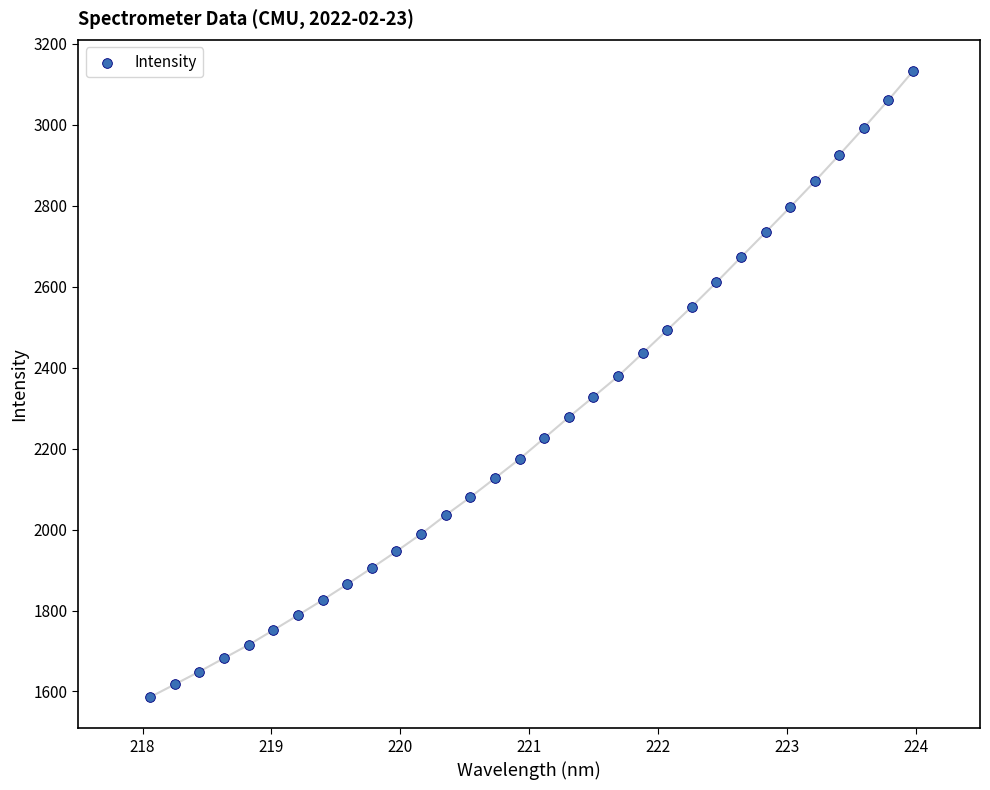

What is the range of Y values (max minus min)?

1545.6